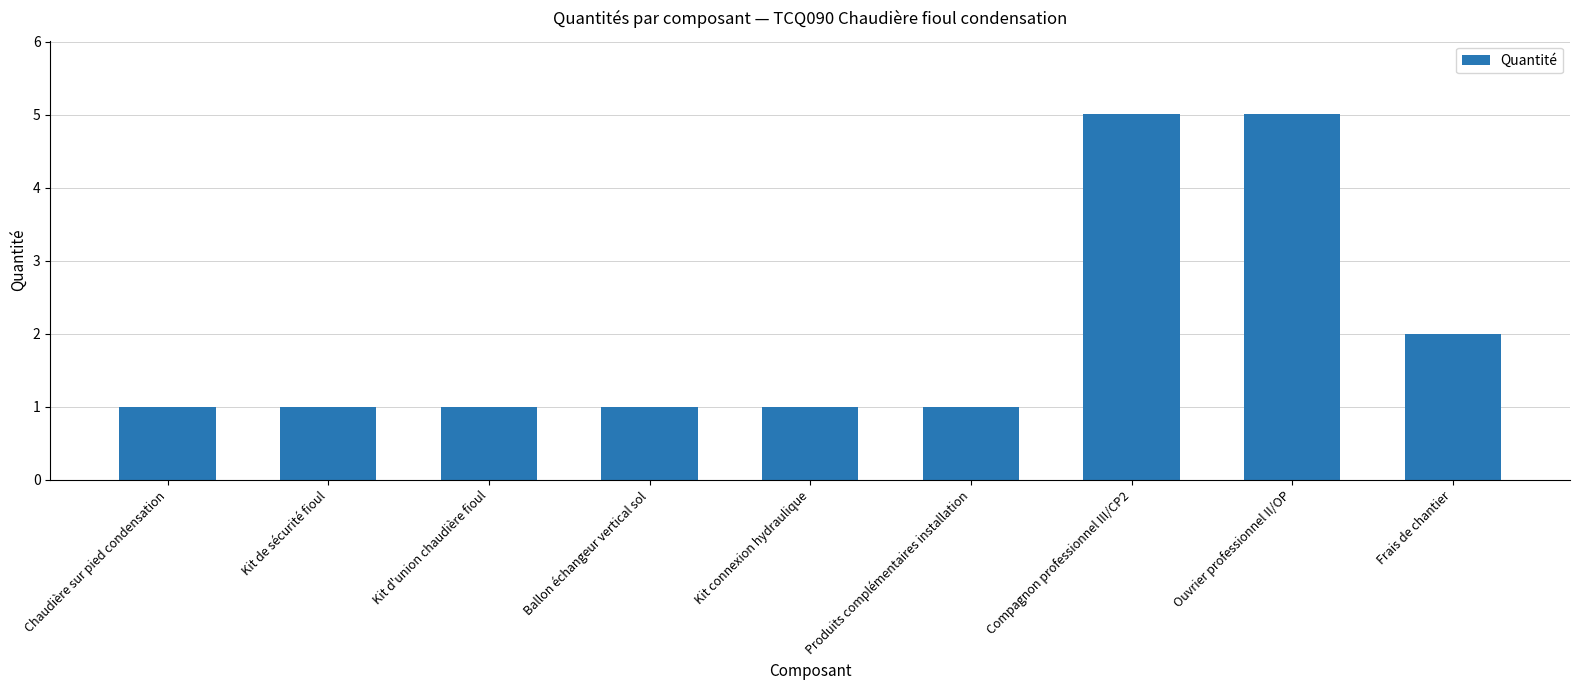

What is the value of the 2nd bar from the left?

1.0